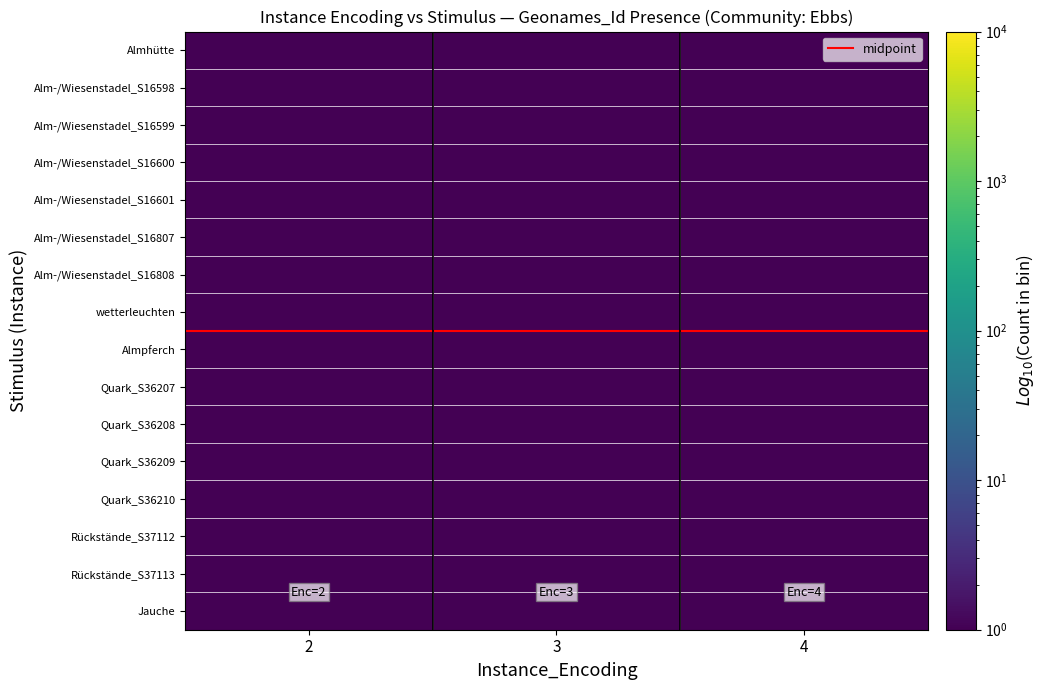

Reading left to right, what are all the values shown in this chart?

Almhütte: 0.0	0.0	1.0
Alm-/Wiesenstadel_S16598: 1.0	0.0	1.0
Alm-/Wiesenstadel_S16599: 1.0	0.0	0.0
Alm-/Wiesenstadel_S16600: 0.0	1.0	0.0
Alm-/Wiesenstadel_S16601: 0.0	1.0	0.0
Alm-/Wiesenstadel_S16807: 1.0	0.0	0.0
Alm-/Wiesenstadel_S16808: 1.0	0.0	0.0
wetterleuchten: 0.0	0.0	1.0
Almpferch: 0.0	0.0	1.0
Quark_S36207: 0.0	0.0	1.0
Quark_S36208: 0.0	0.0	1.0
Quark_S36209: 0.0	0.0	1.0
Quark_S36210: 0.0	0.0	1.0
Rückstände_S37112: 0.0	0.0	1.0
Rückstände_S37113: 0.0	0.0	1.0
Jauche: 0.0	0.0	1.0